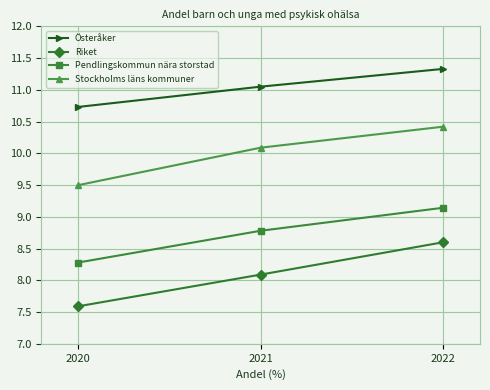

What is the difference between the maximum and minimum values in the Stockholms läns kommuner series?

0.9